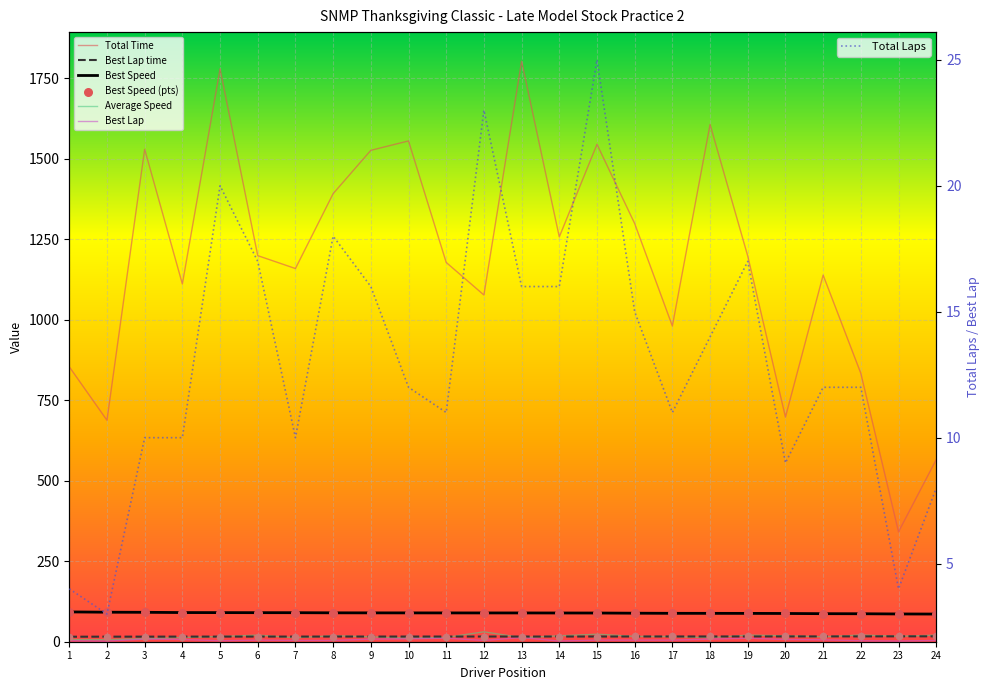

At how many categories does at least one series exceed 1241?

10